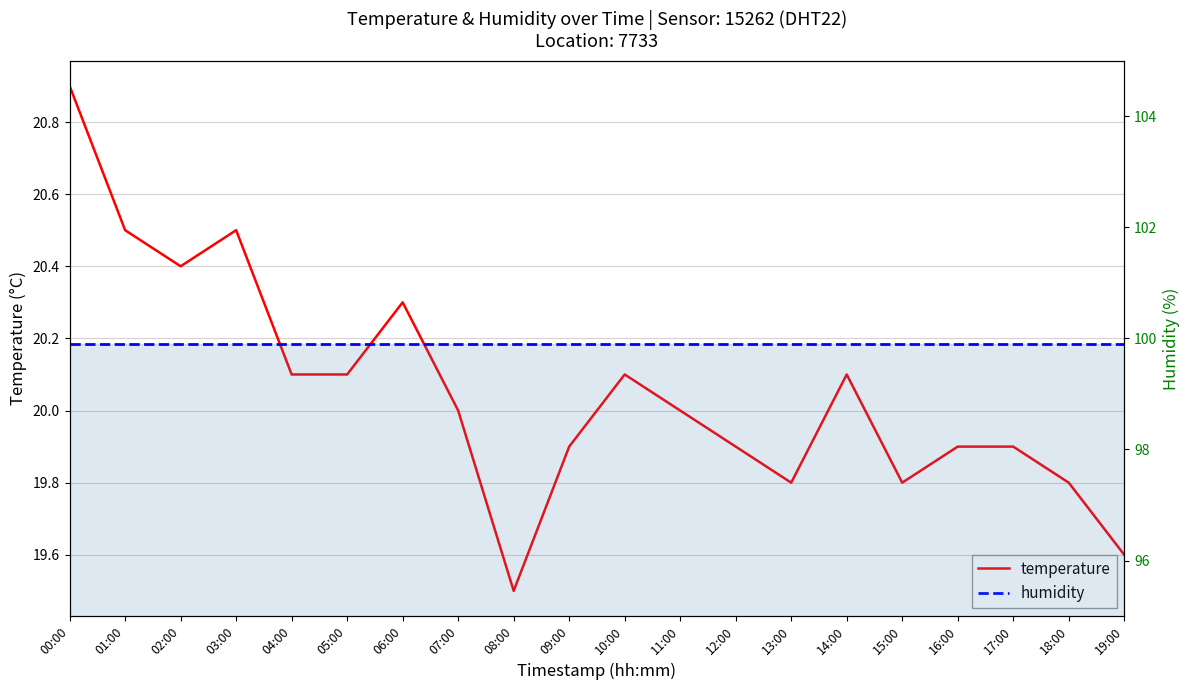

Rank the series by their average value, from highest to lowest.

humidity, temperature